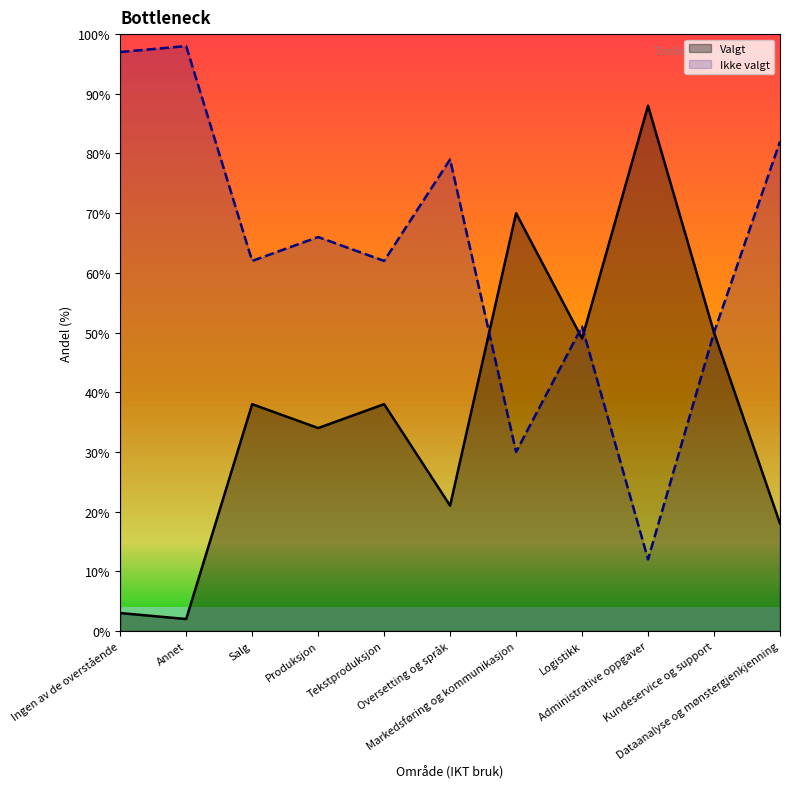

Rank the series at Dataanalyse og mønstergjenkjenning from lowest to highest value.

Valgt, Ikke valgt